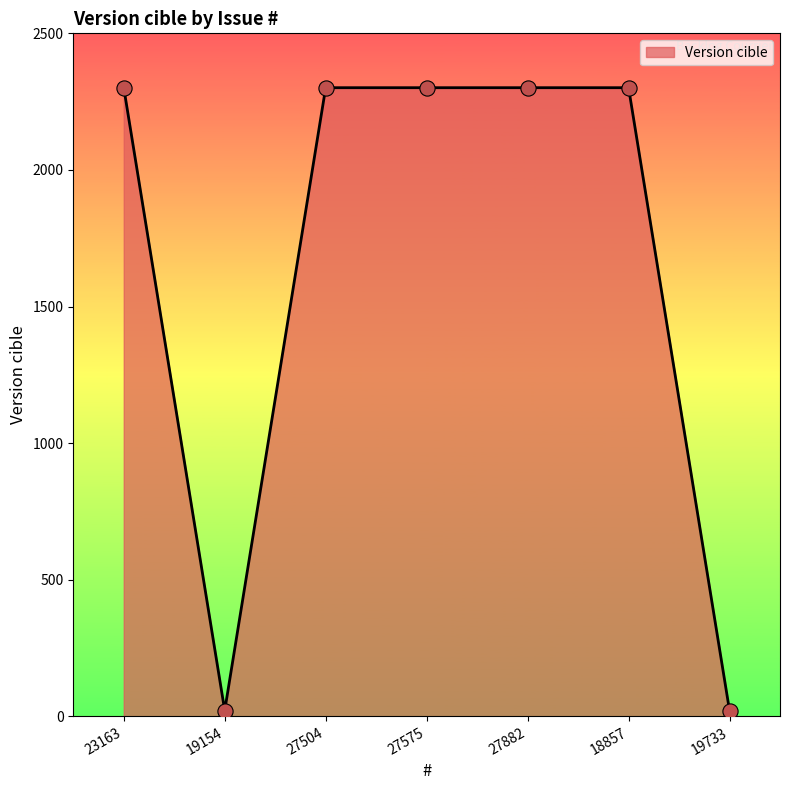

What is the ratio of the value at 23163 to the value at 27882?

1.0